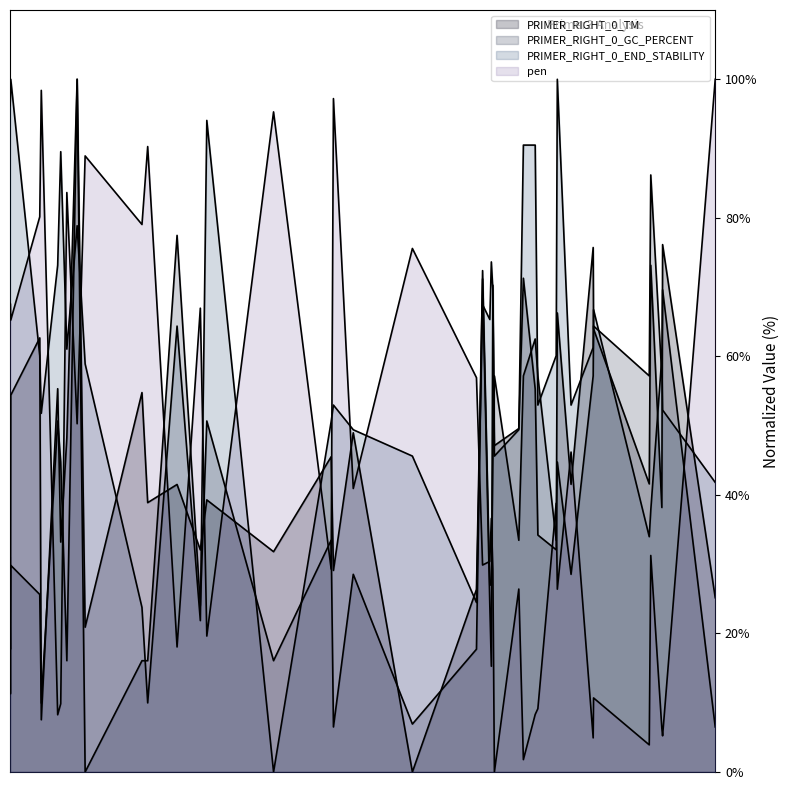

Between 250 and 500, which series saw the biggest shift?

PRIMER_RIGHT_0_TM